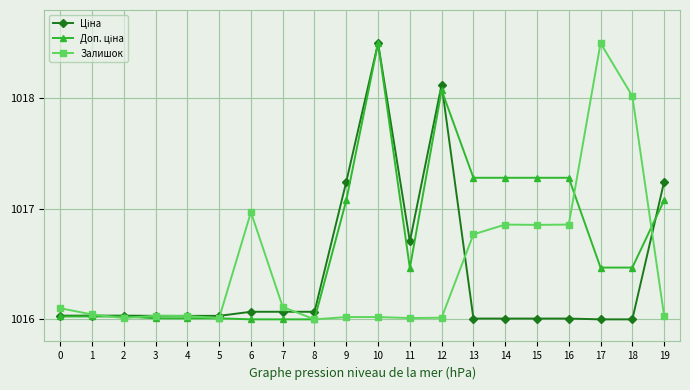

What is the highest value of the Залишок series?

1018.5